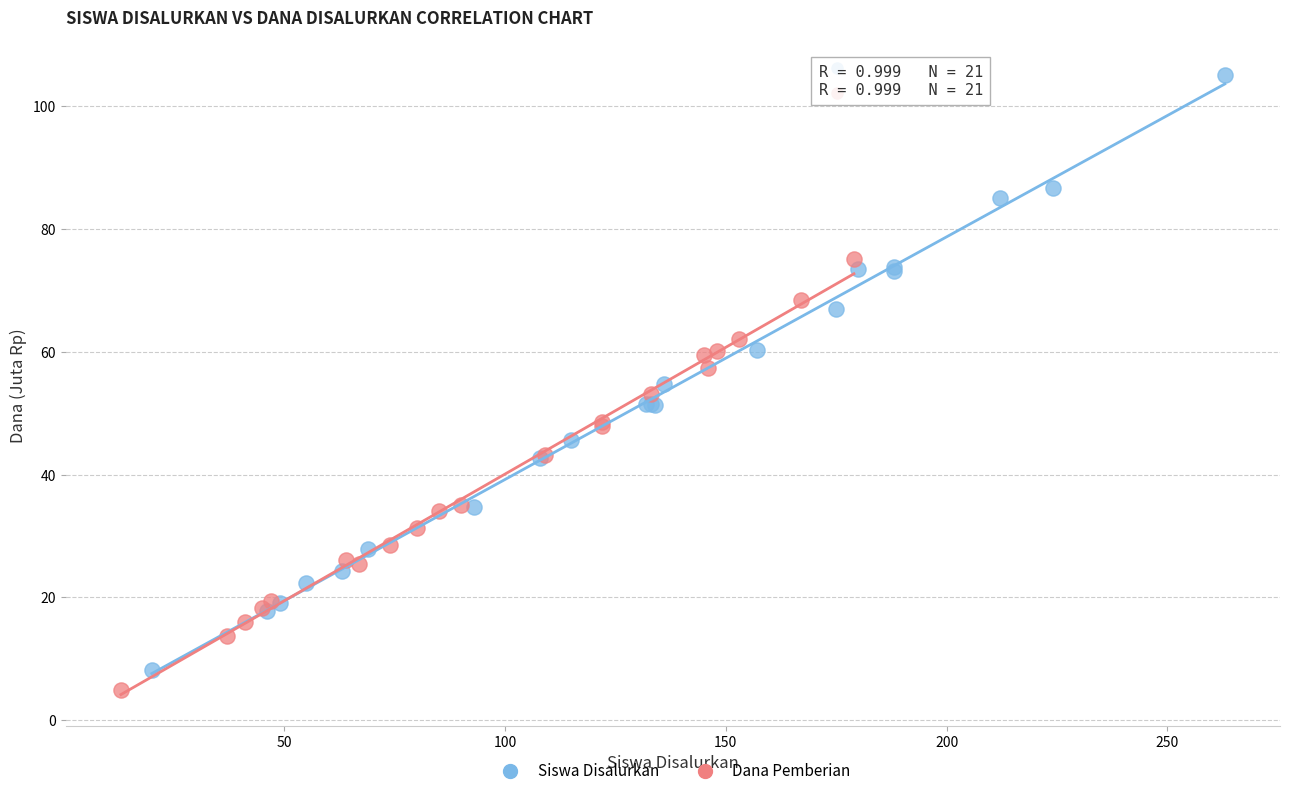

Which series contains the highest Y value?

Siswa Disalurkan